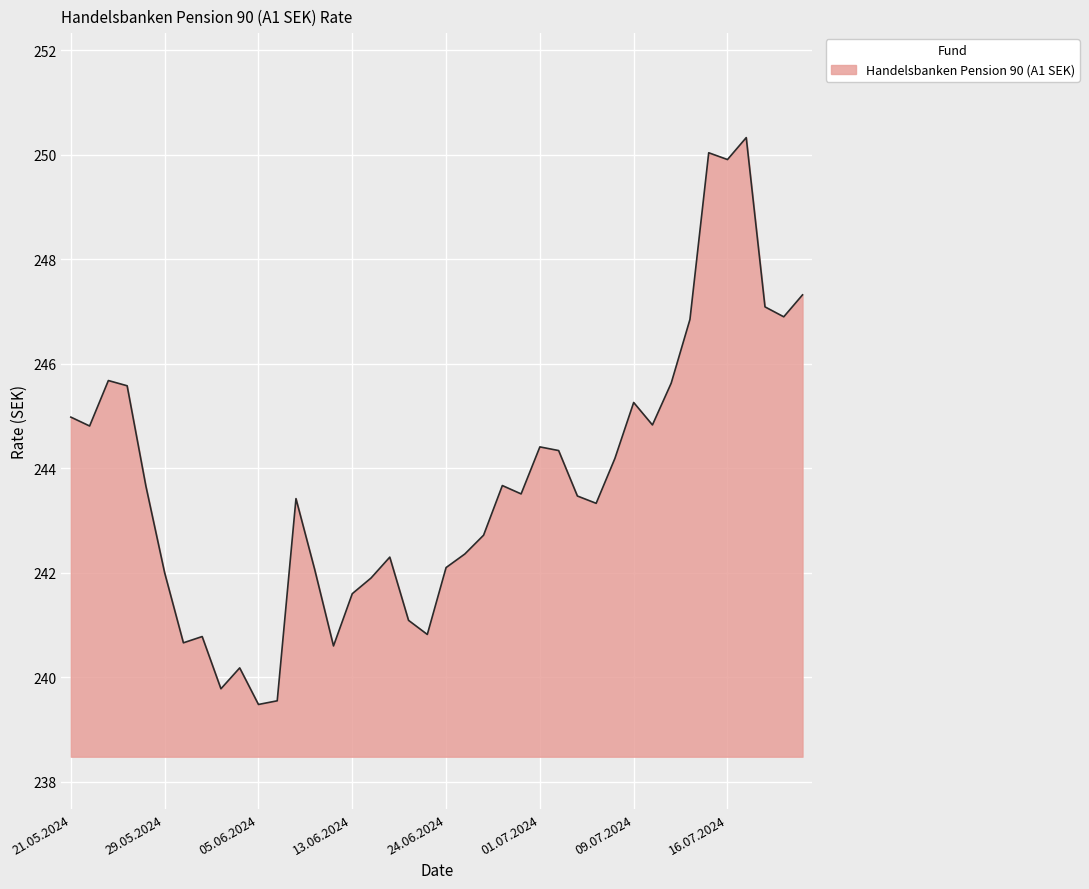

What is the maximum value shown in the chart?

250.3